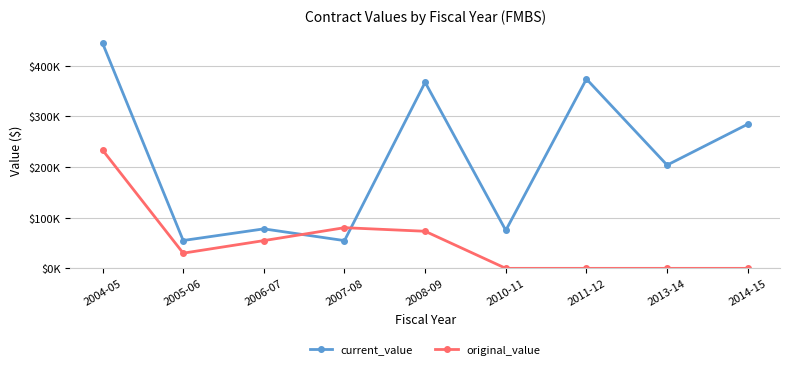

How many intersections are there between current_value and original_value?

2